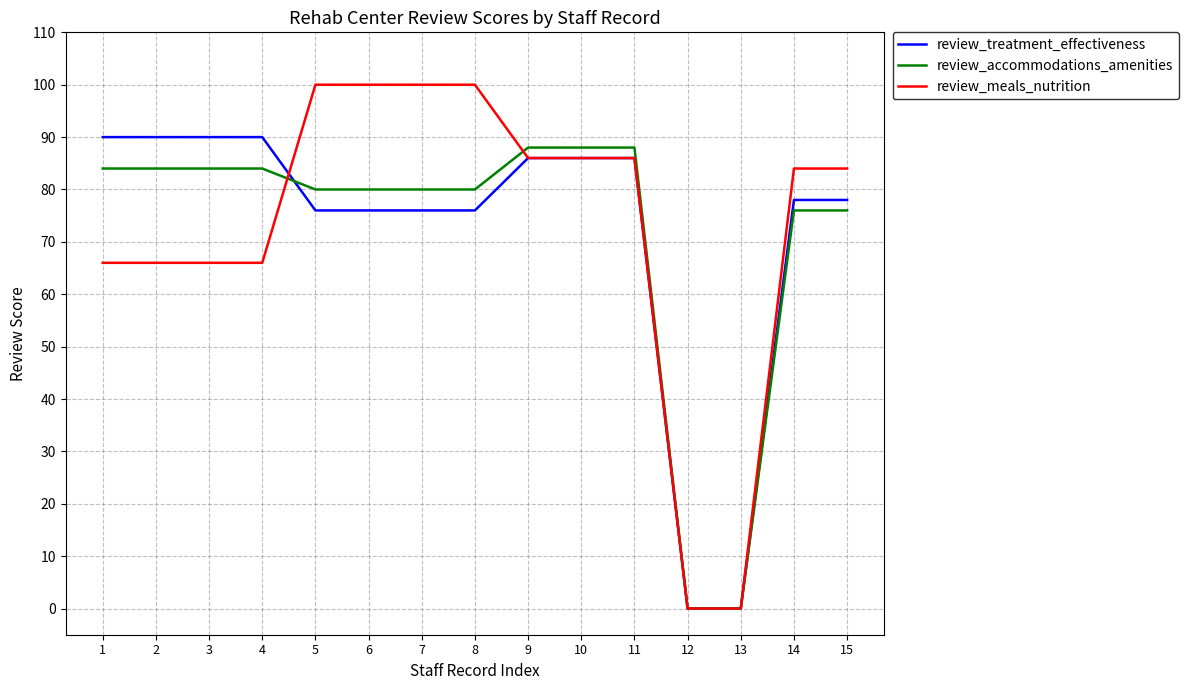

At 1, list the series in order from smallest to largest.

review_meals_nutrition, review_accommodations_amenities, review_treatment_effectiveness